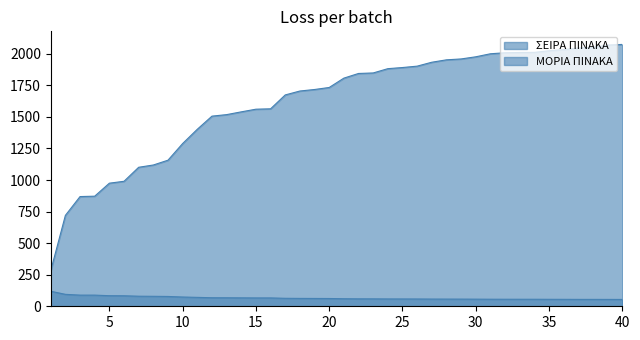

Does the chart have visible grid lines?

No